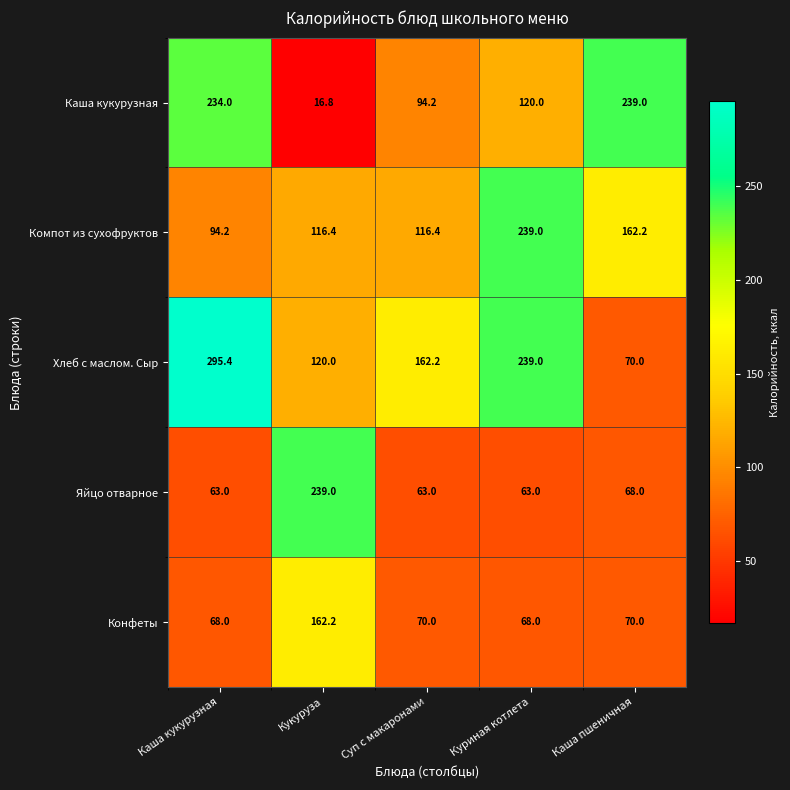

Reading left to right, transcribe all the data shown in this chart.

Каша кукурузная: 234.0	16.8	94.2	120.0	239.0
Компот из сухофруктов: 94.2	116.4	116.4	239.0	162.2
Хлеб с маслом. Сыр: 295.4	120.0	162.2	239.0	70.0
Яйцо отварное: 63.0	239.0	63.0	63.0	68.0
Конфеты: 68.0	162.2	70.0	68.0	70.0